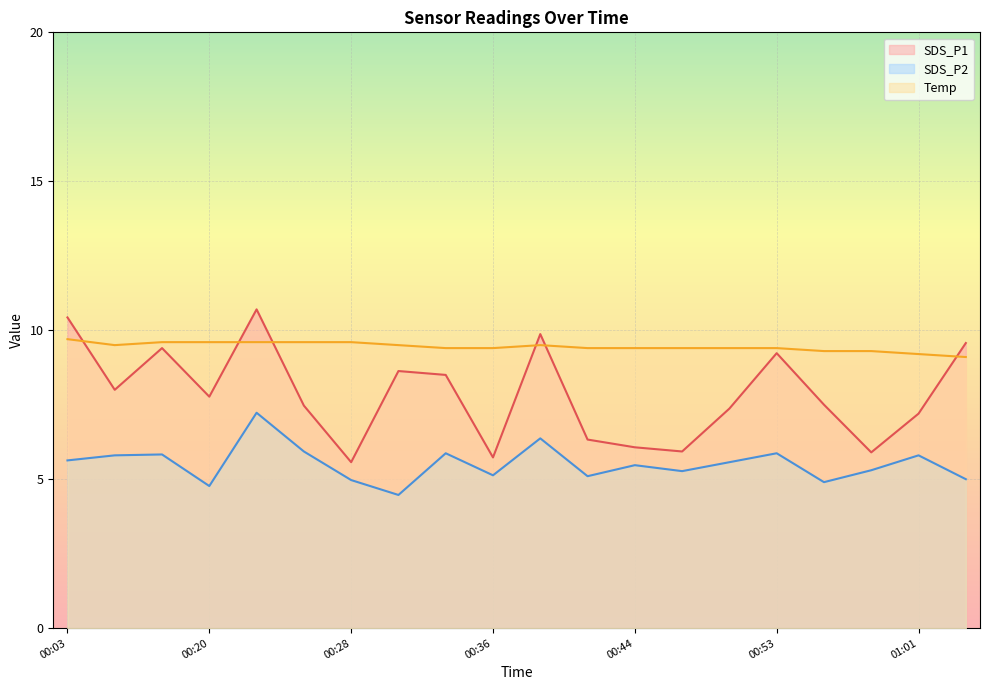

What are all the series names shown in the legend?

SDS_P1, SDS_P2, Temp